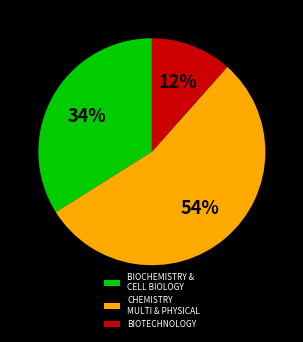

True or false: BIOCHEMISTRY & CELL BIOLOGY accounts for 34% of the total.

True